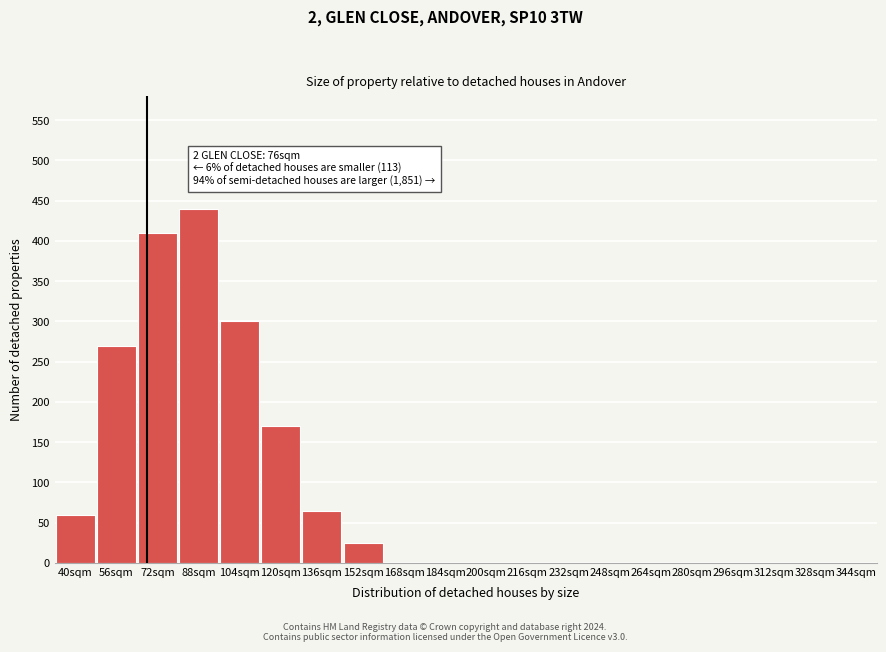

Reading left to right, what are all the values shown in this chart?

40sqm=60	56sqm=270	72sqm=410	88sqm=440	104sqm=300	120sqm=170	136sqm=65	152sqm=25	168sqm=0	184sqm=0	200sqm=0	216sqm=0	232sqm=0	248sqm=0	264sqm=0	280sqm=0	296sqm=0	312sqm=0	328sqm=0	344sqm=0